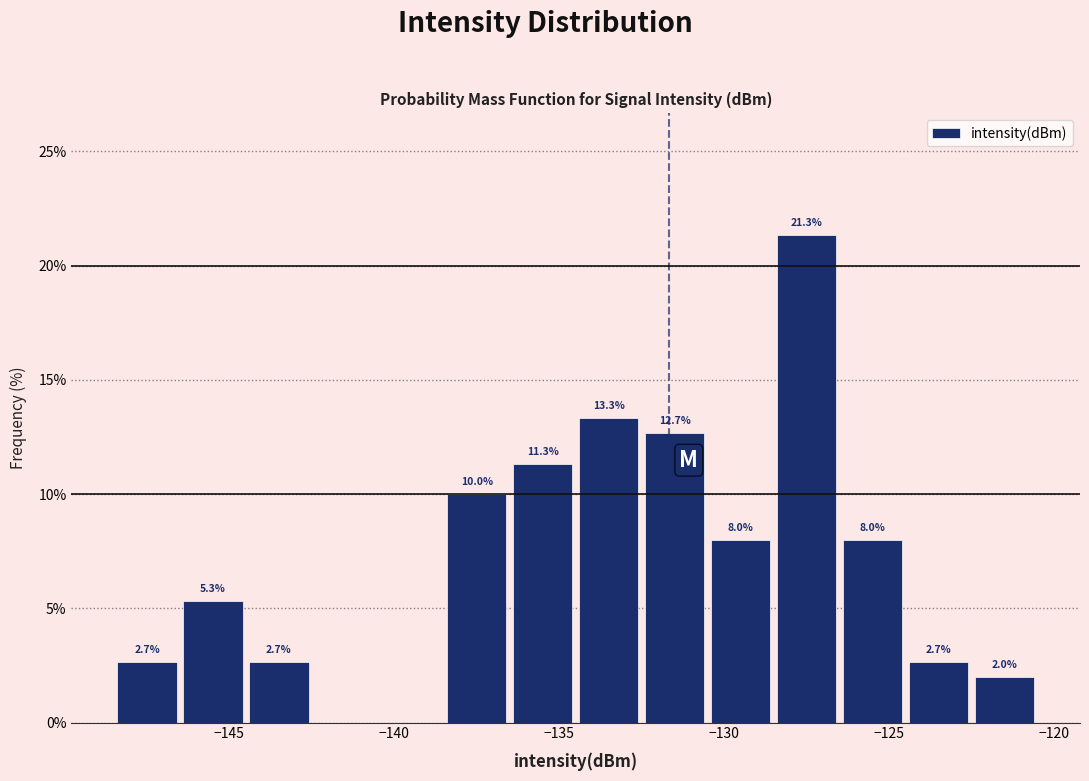

Which range on the x-axis has the tallest bar?

-128.5 to -126.5